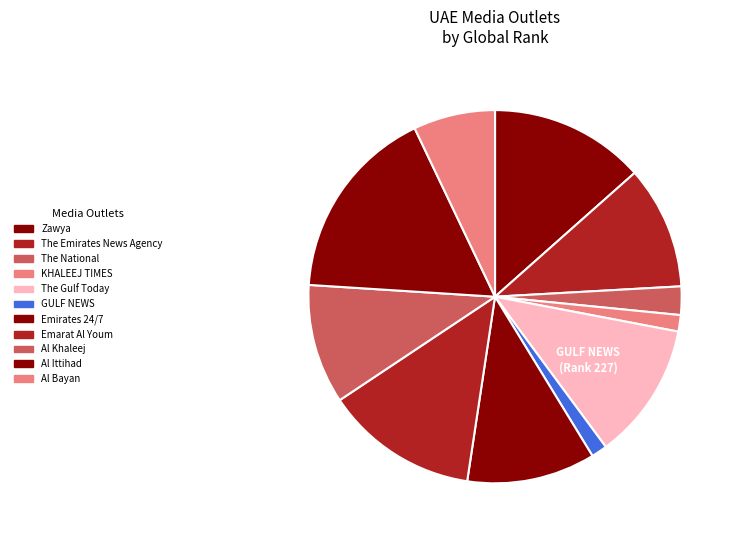

Which has a higher value, The National or Al Ittihad?

Al Ittihad